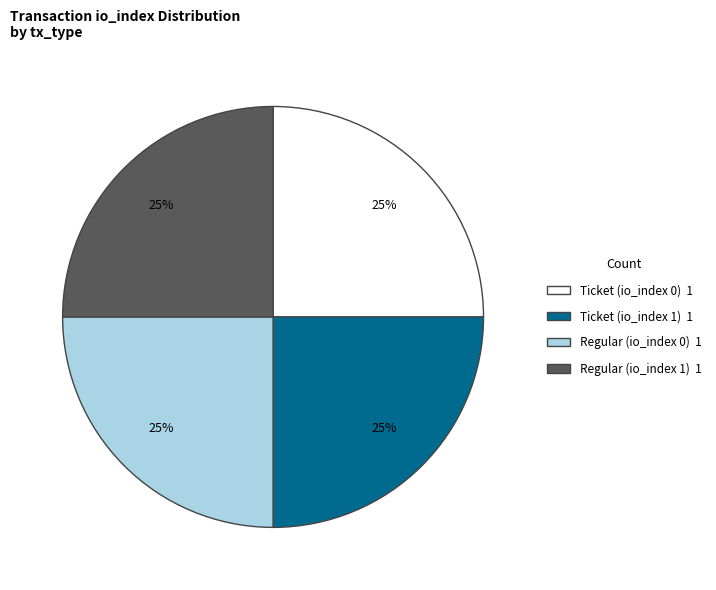

To the nearest percent, what is the combined percentage of Regular (io_index 1) and Ticket (io_index 1)?

50%